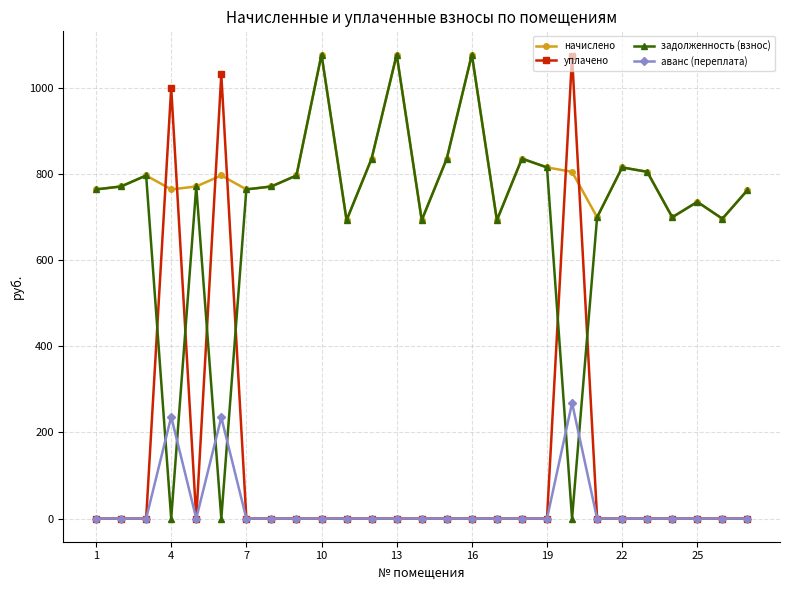

What is the greatest value displayed?

1076.7